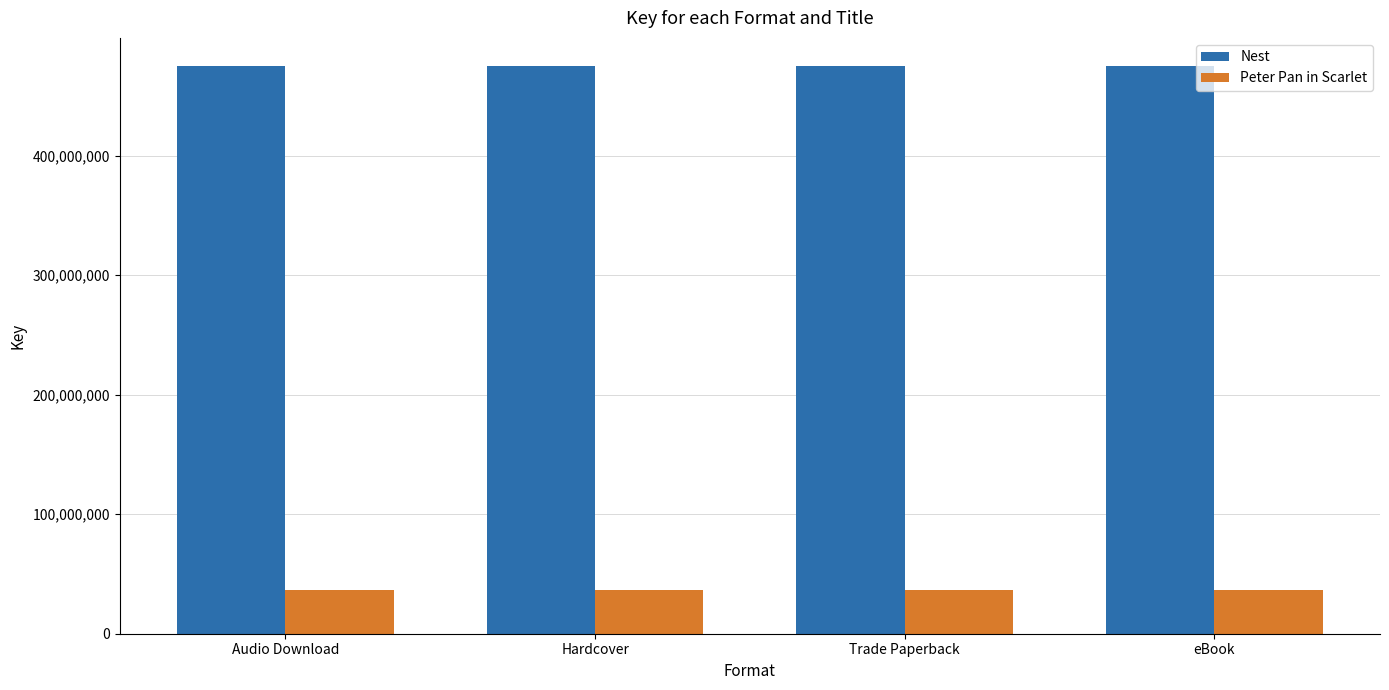

Is the value of Peter Pan in Scarlet at Trade Paperback greater than the value of Nest at Hardcover?

No